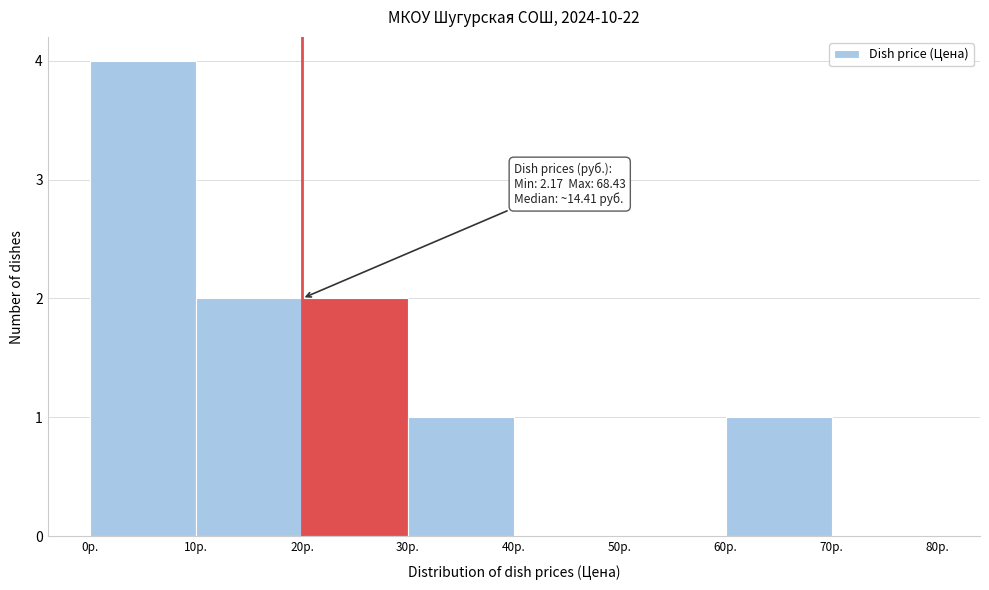

Which range on the x-axis has the tallest bar?

0 to 10